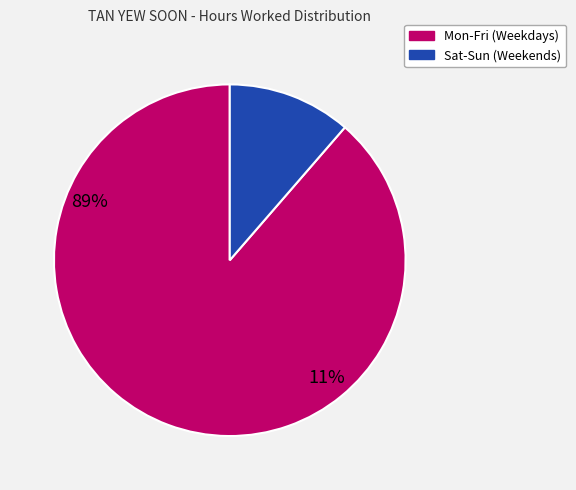

Is there any slice that represents more than half of the pie?

Yes